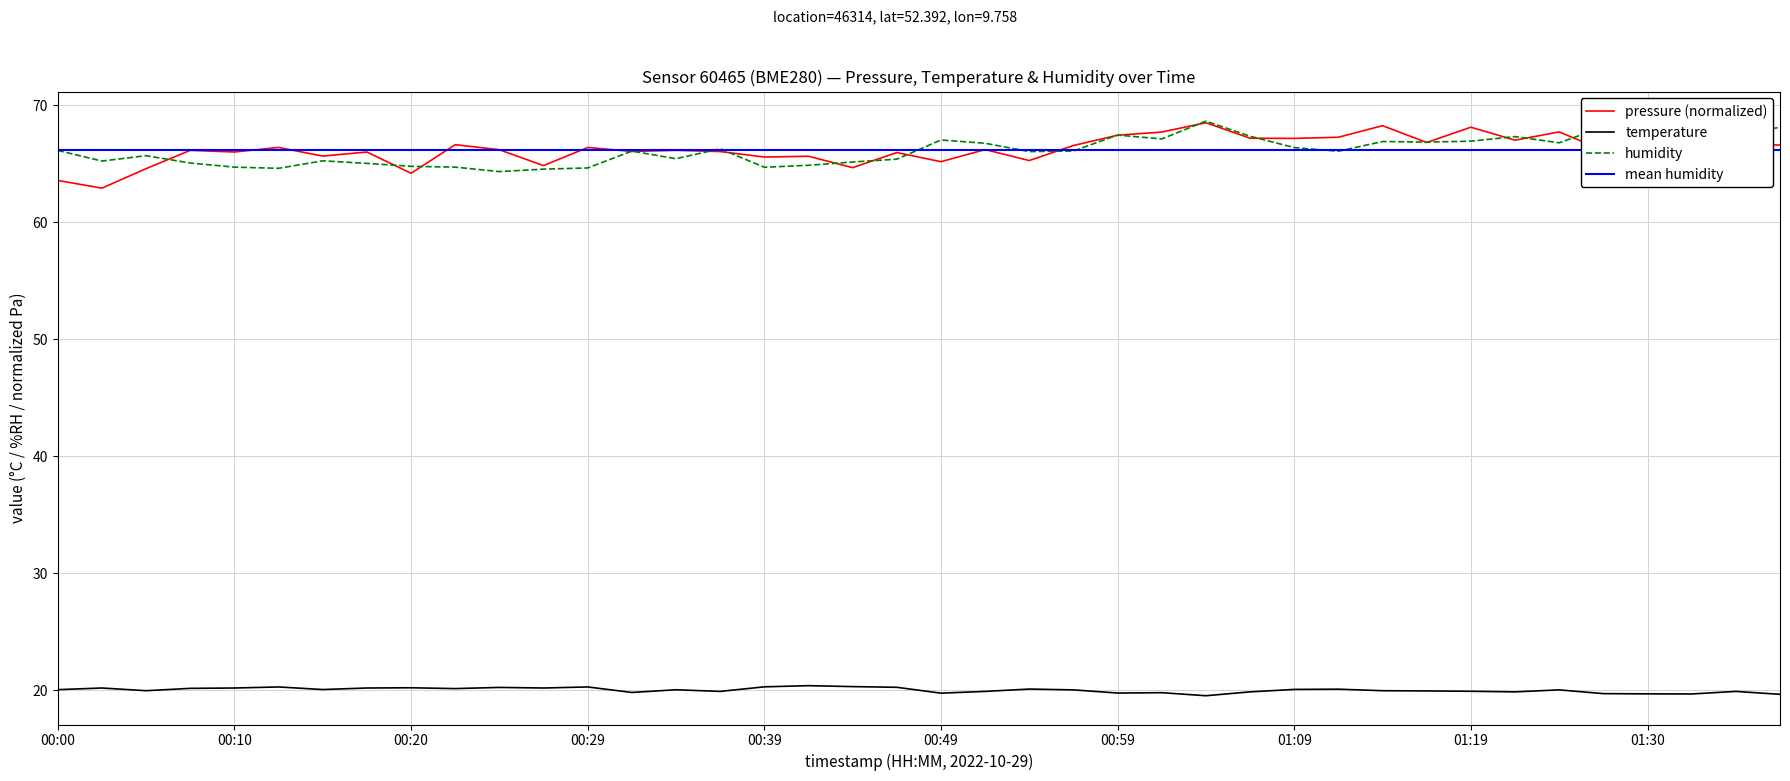

True or false: humidity has more than 2 points higher than both neighbors.

True